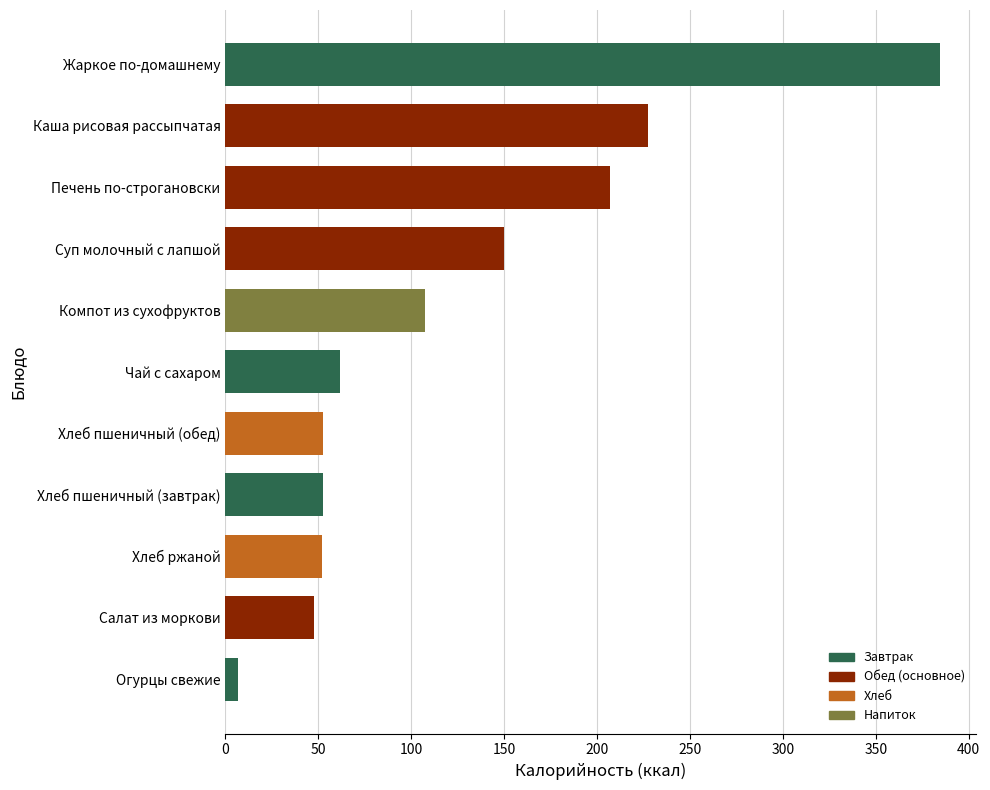

Does the chart contain any negative values?

No